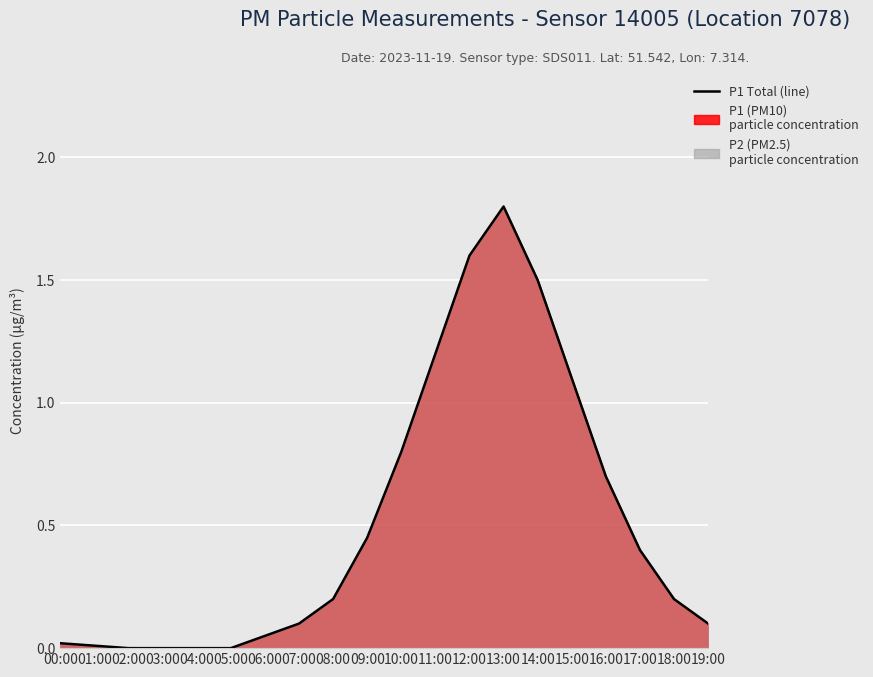

What is the difference between the second highest and minimum values?

1.6